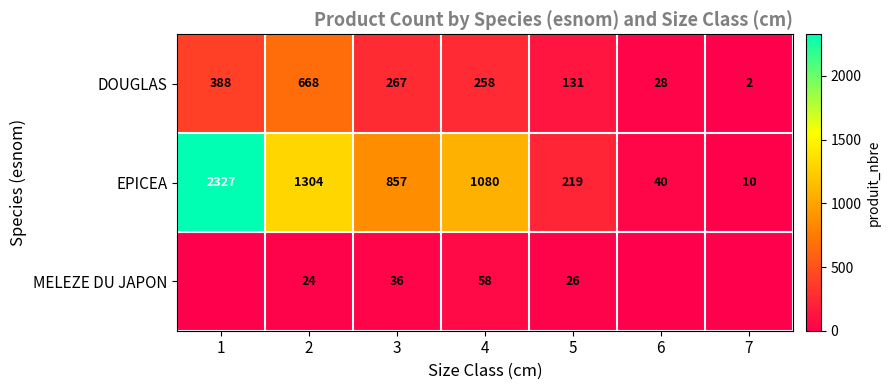

How many data points in DOUGLAS are less than 258?

3